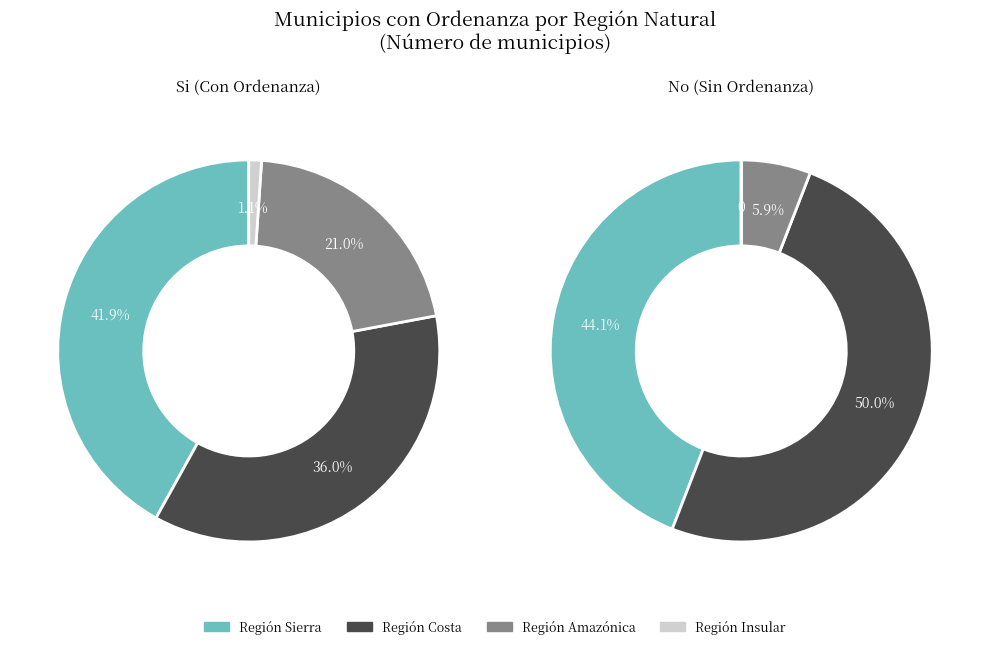

The Región Sierra slice represents 55% of the pie. True or false?

False